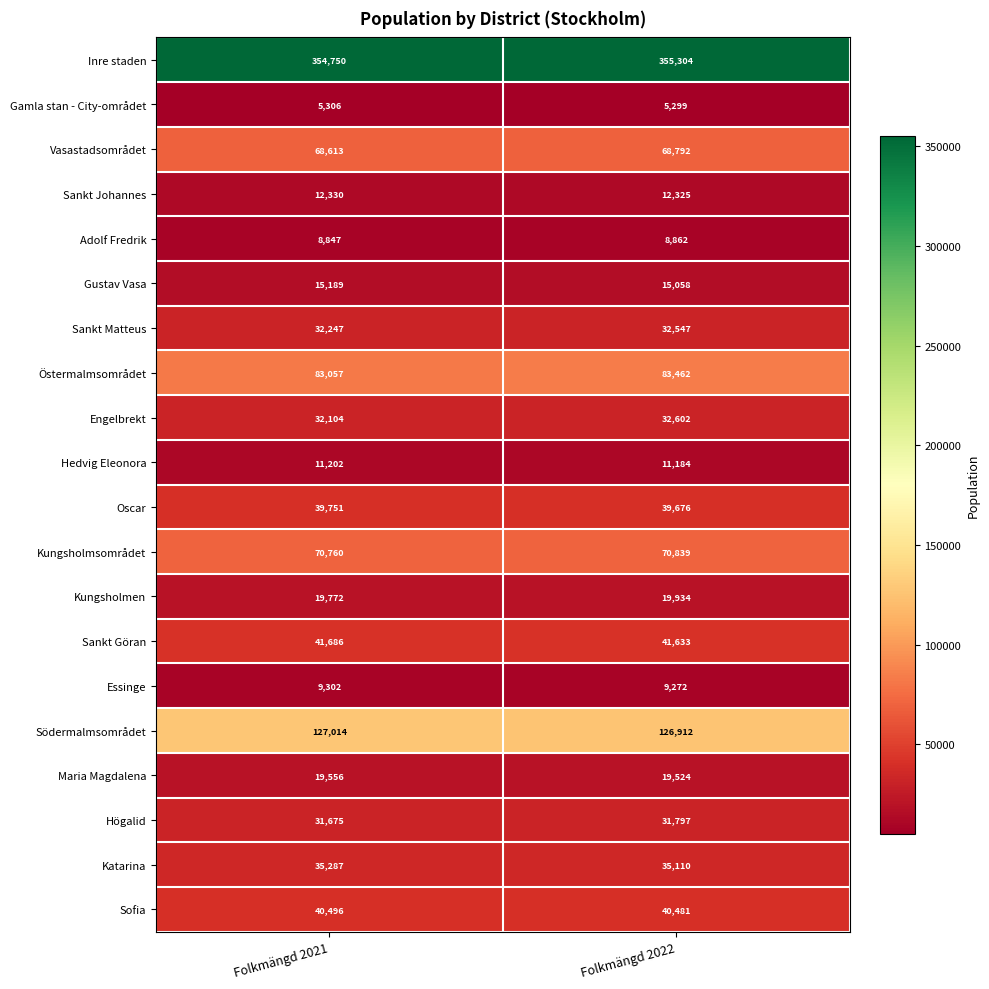

At Folkmängd 2022, list the series in order from smallest to largest.

Gamla stan - City-området, Adolf Fredrik, Essinge, Hedvig Eleonora, Sankt Johannes, Gustav Vasa, Maria Magdalena, Kungsholmen, Högalid, Sankt Matteus, Engelbrekt, Katarina, Oscar, Sofia, Sankt Göran, Vasastadsområdet, Kungsholmsområdet, Östermalmsområdet, Södermalmsområdet, Inre staden